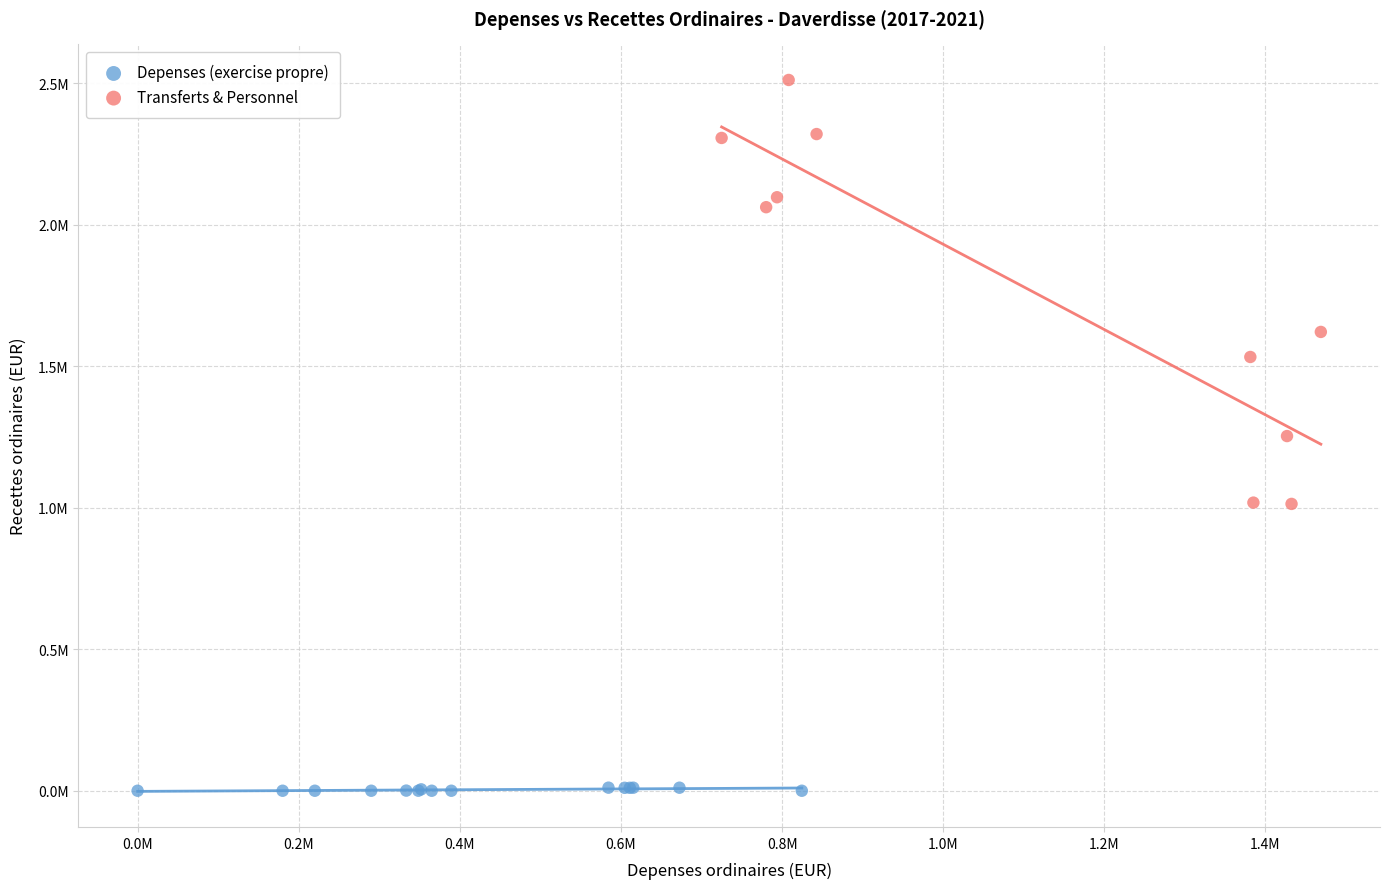

What are all the series names shown in the legend?

Depenses (exercise propre), Transferts & Personnel